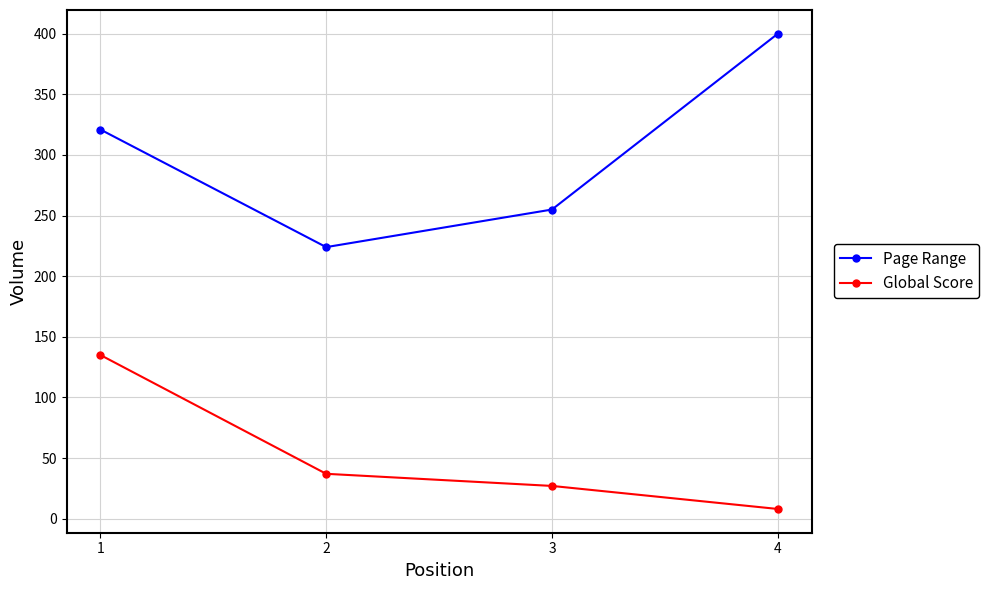

Rank the series by their average value, from lowest to highest.

Global Score, Page Range